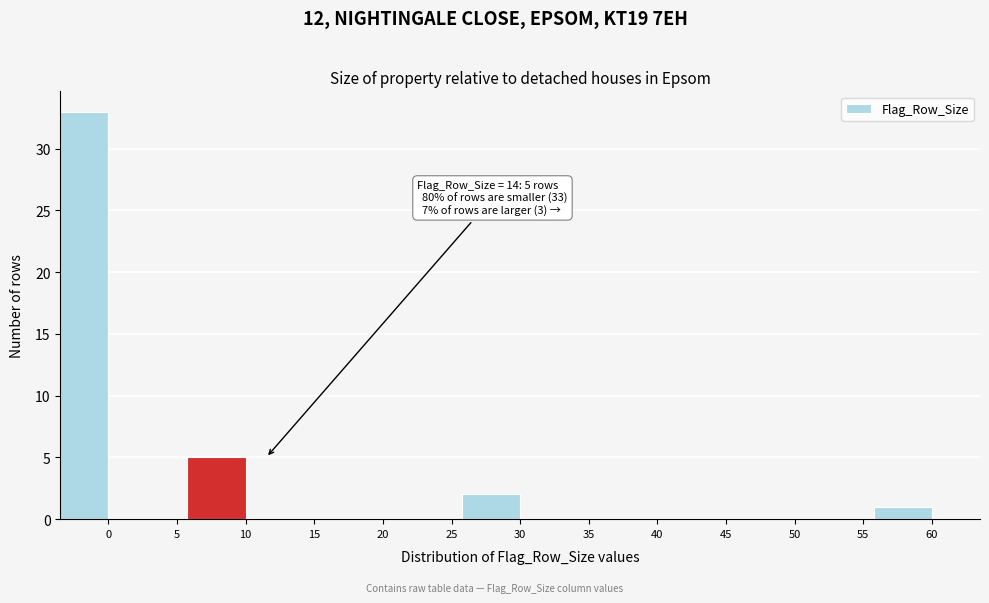

Reading right to left, what are all the values shown in this chart?

60=1	55=0	50=0	45=0	40=0	35=0	30=2	25=0	20=0	15=0	10=5	5=0	0=33